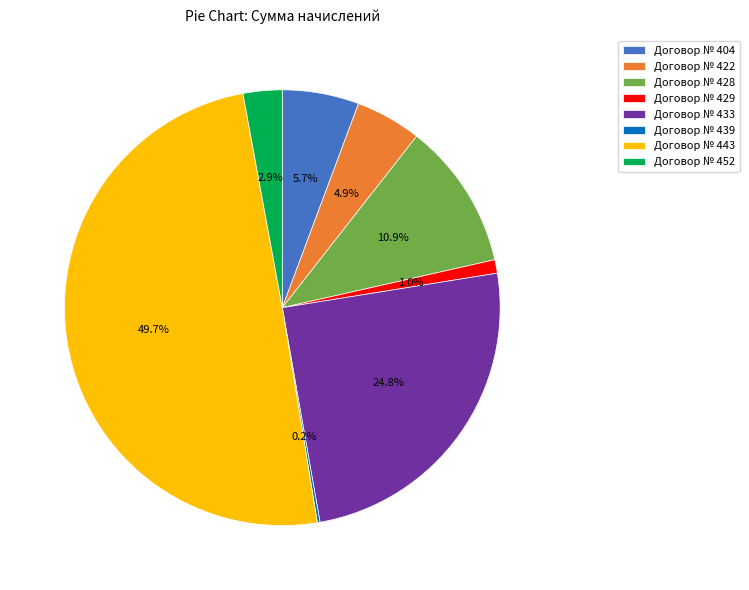

Does Договор № 422 represent more than half of the total?

No